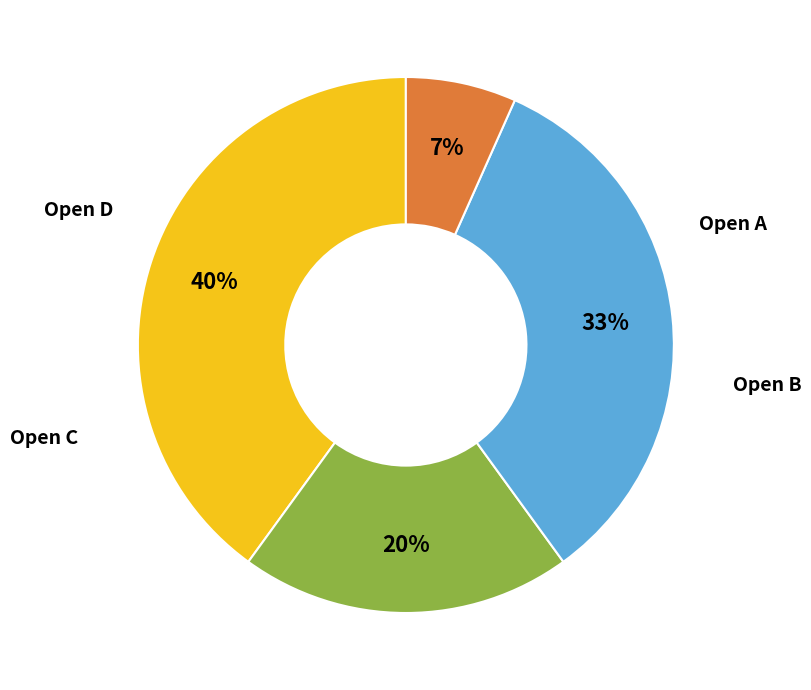

To the nearest percent, what is the difference between the largest and smallest slice percentages?

33%